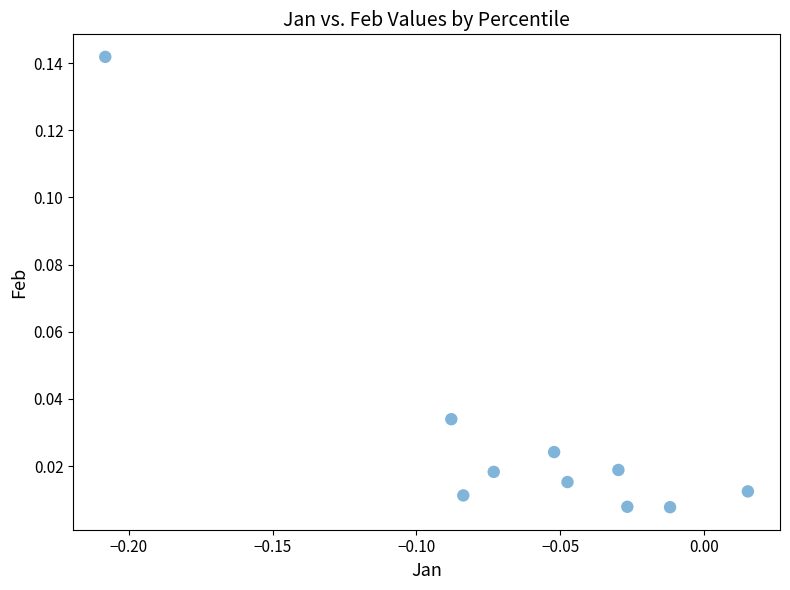

How many data points are displayed?

10